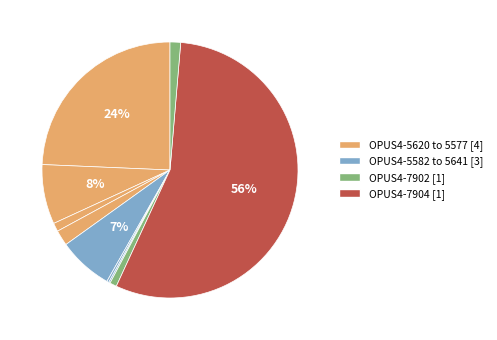

Which slice is the largest?

OPUS4-7904